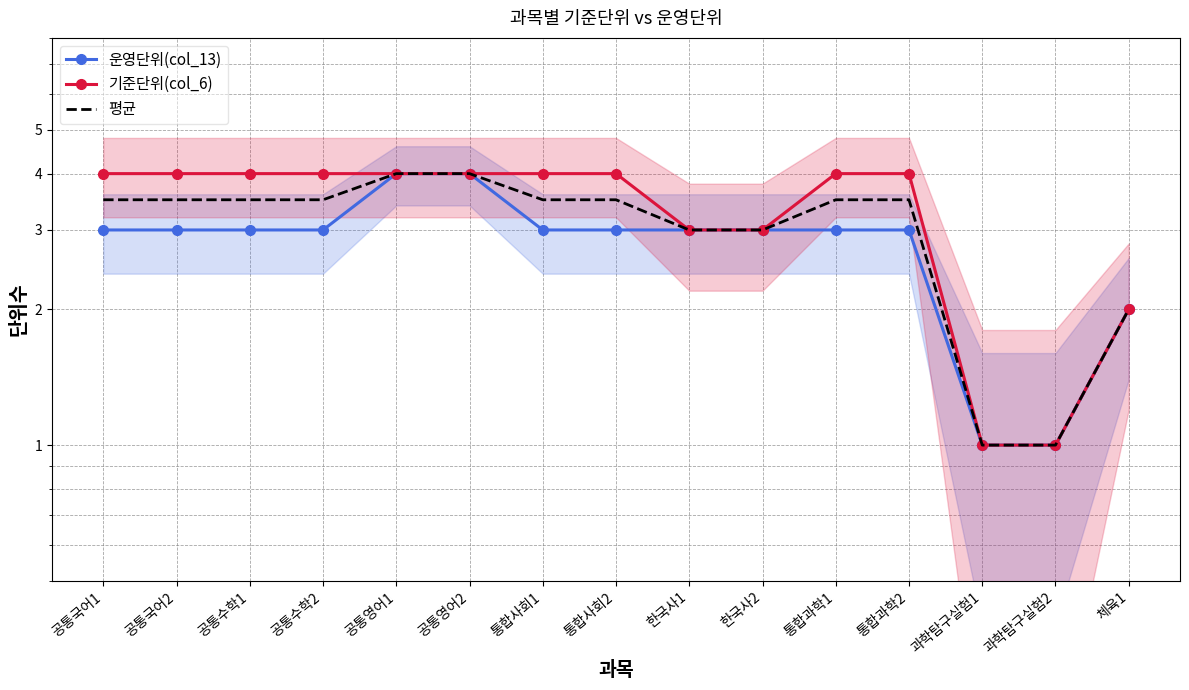

True or false: 기준단위(col_6) has more than 1 points higher than both neighbors.

False